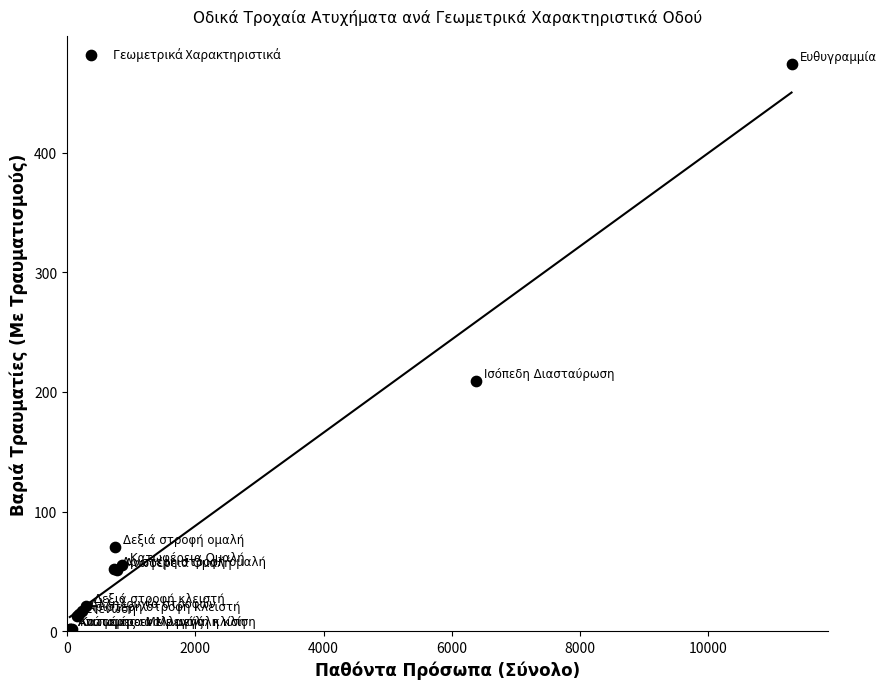

What Y value in the scatter plot is closest to 238?

209